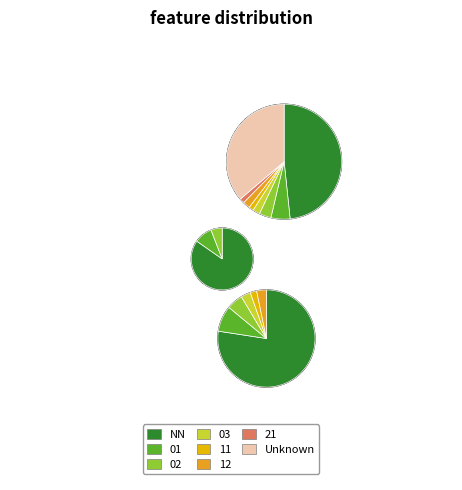

How many segments does this pie chart have?

8